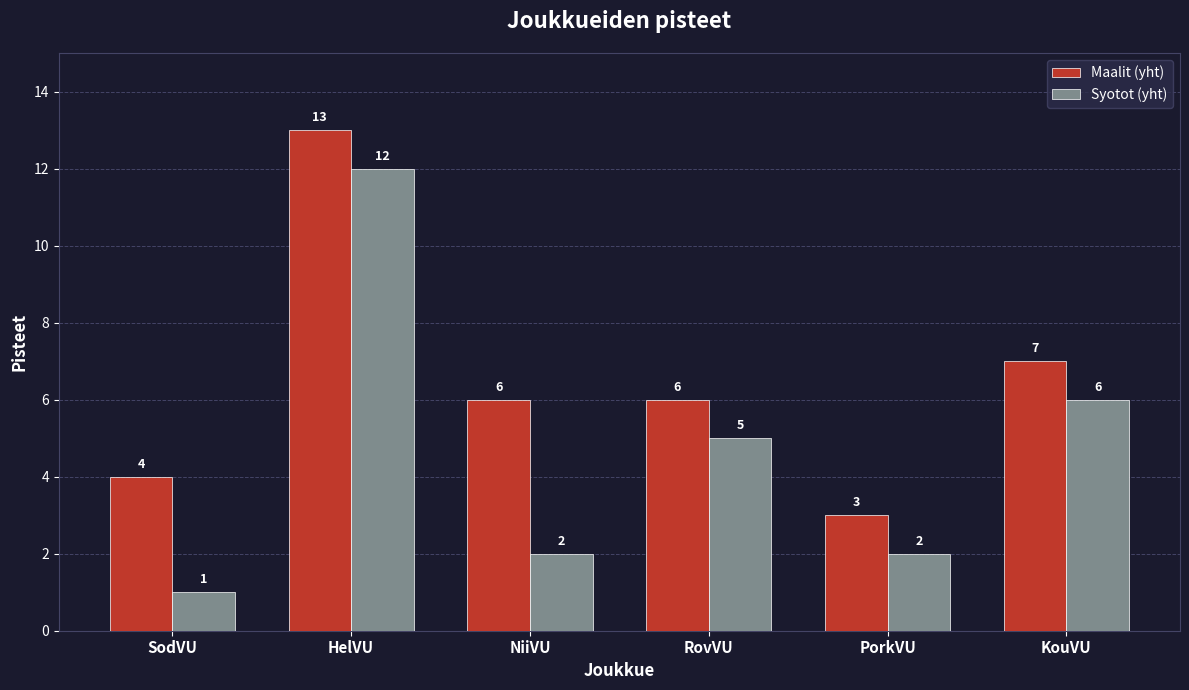

Where is Syotot (yht) nearest to the value 6?

KouVU